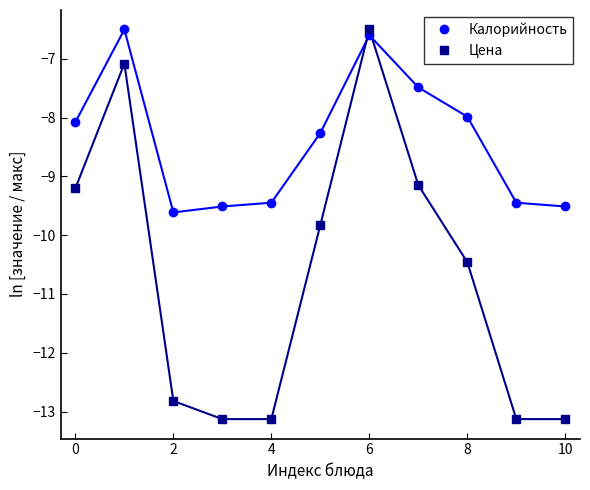

What is the value of the Калорийность point at the 7th from the left?

-6.6